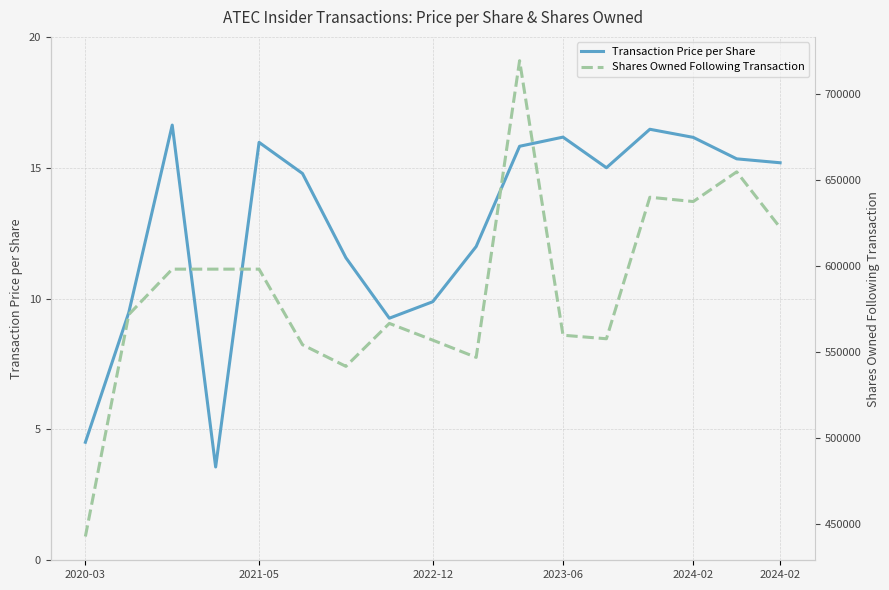

At how many categories does at least one series exceed 703934?

1